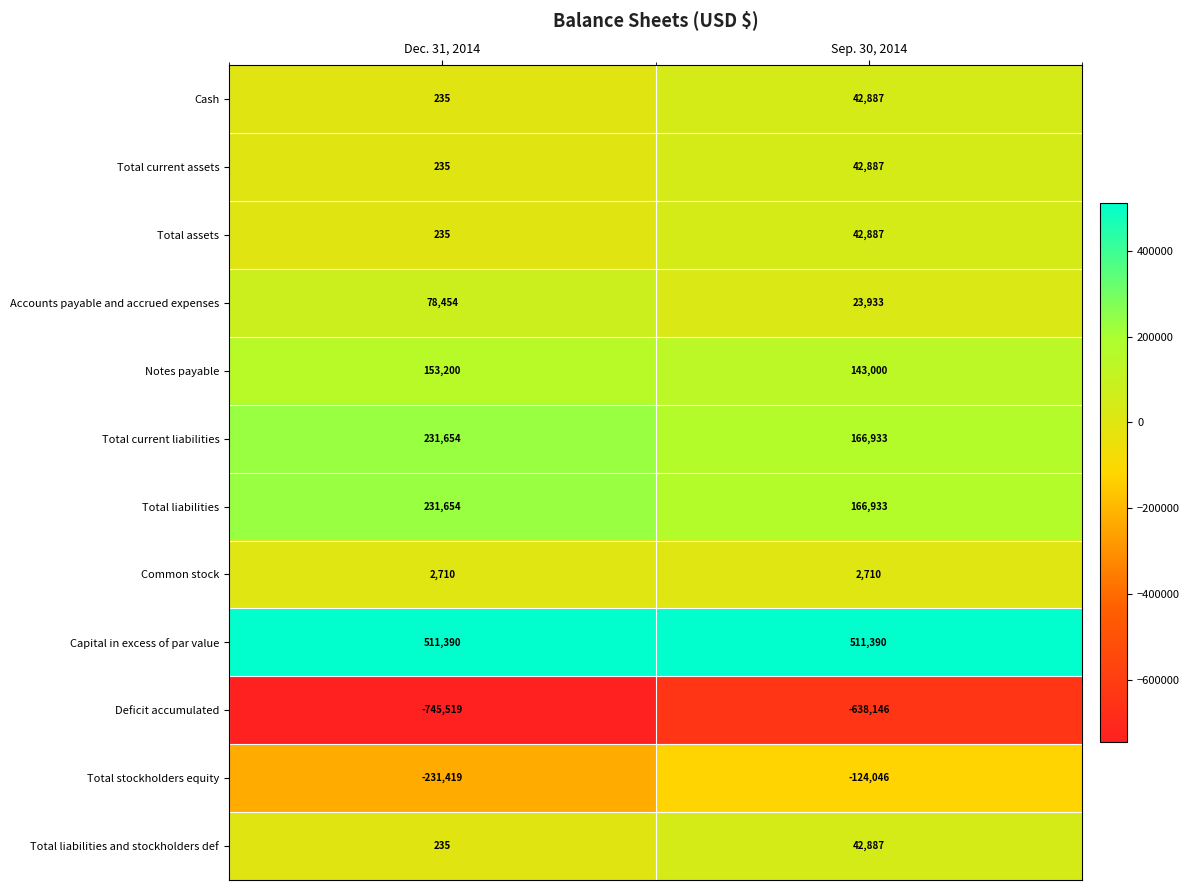

Rank the categories by Cash value from highest to lowest.

Sep. 30, 2014, Dec. 31, 2014